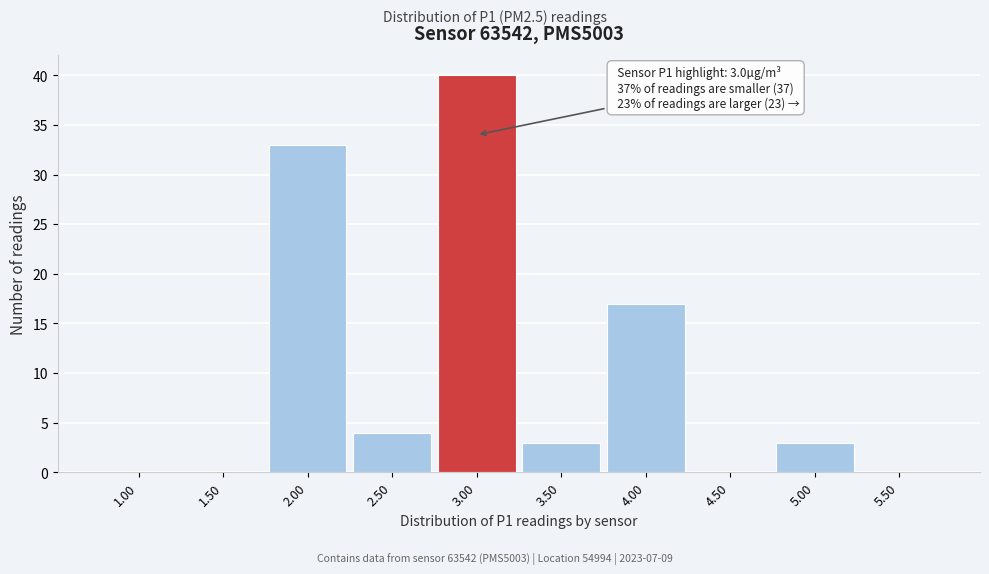

Over which range of the x-axis is the bar tallest?

2.75 to 3.25